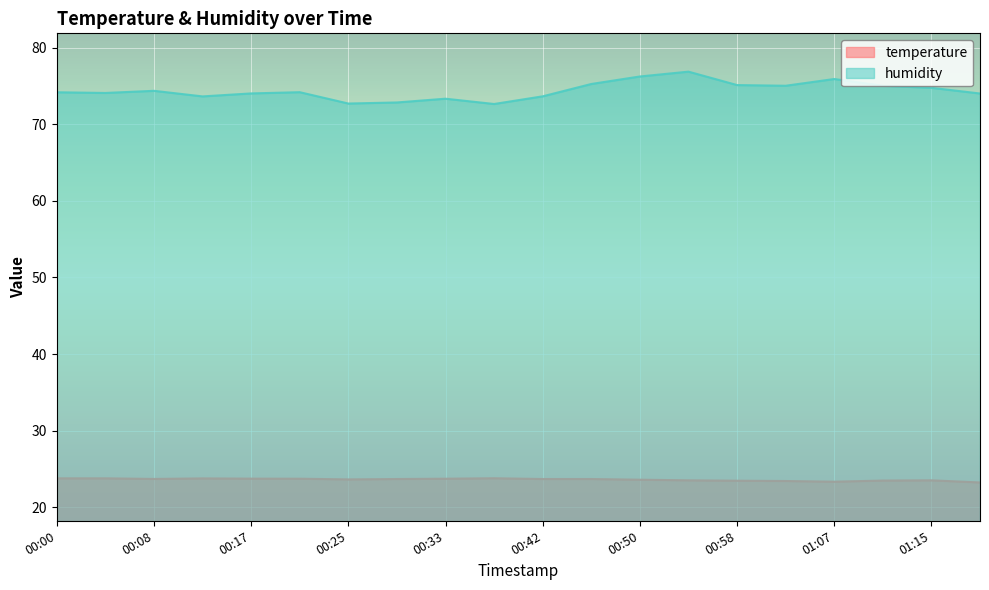

True or false: humidity and temperature cross at least once.

False